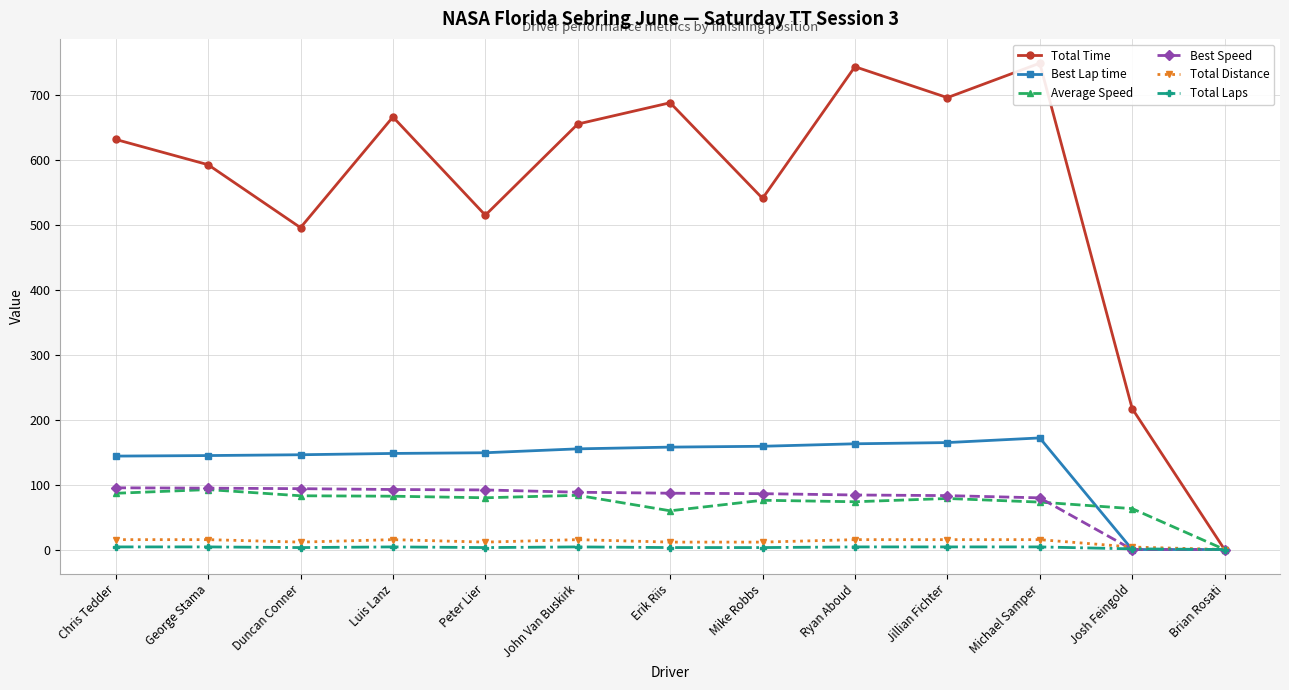

Where is the first local minimum for Average Speed?

Peter Lier